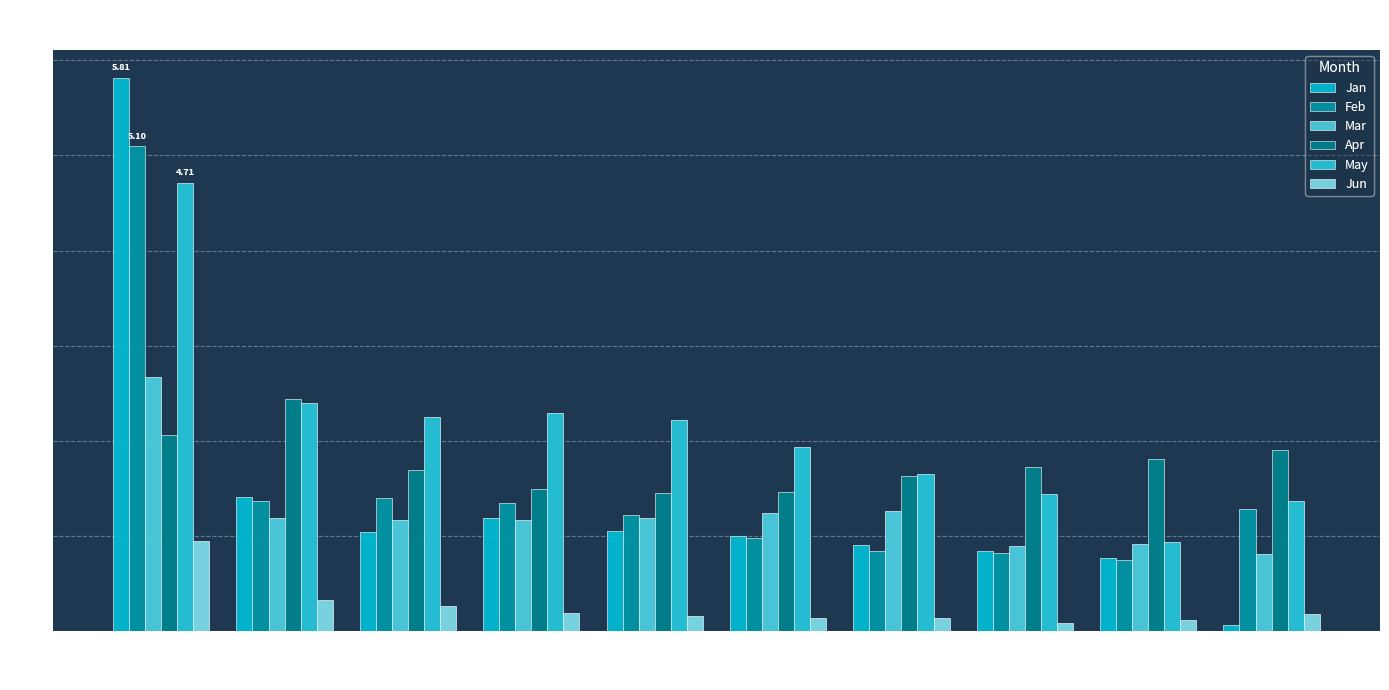

At which label is Jan closest to 2?

pct15